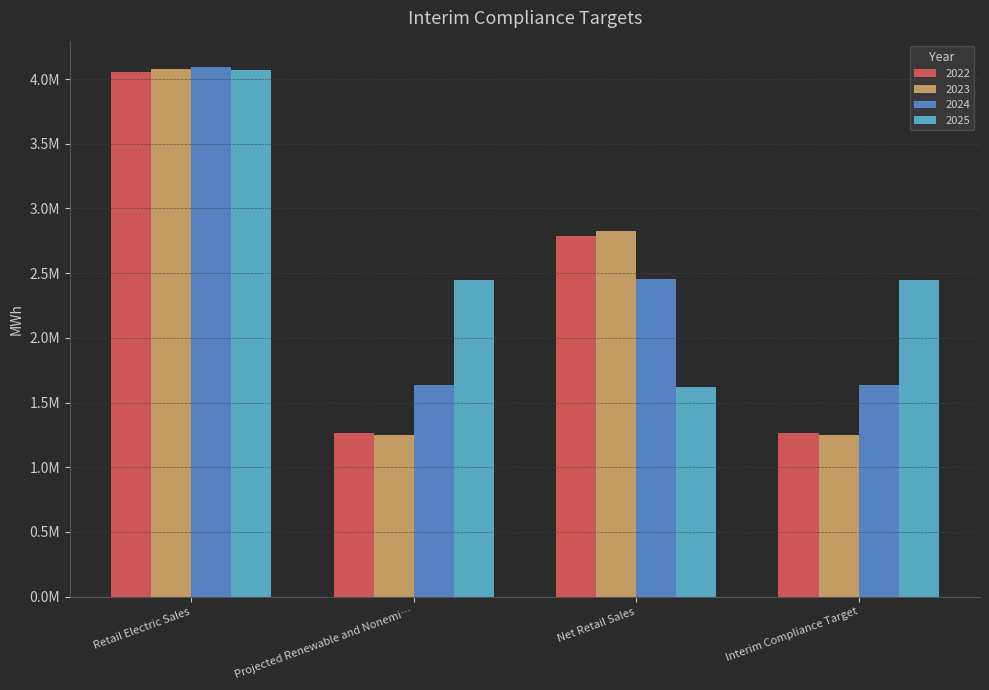

Are the bars grouped side by side (vs. stacked)?

Yes